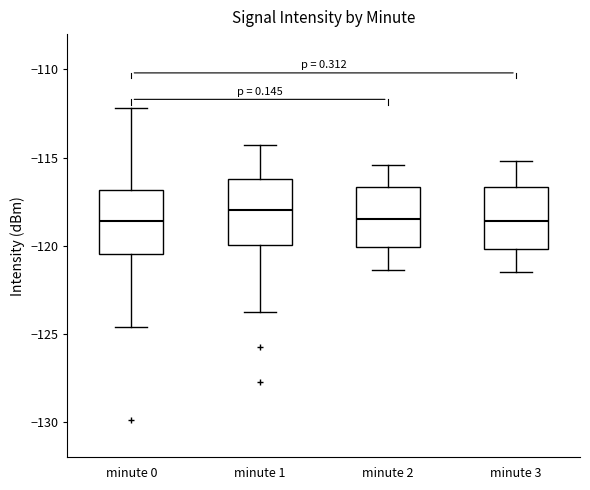

Reading left to right, transcribe this box plot: for each box, give where its median line is, the range the box spans, and where its two whiskers end, as read against the y-axis. The values are not printed on the chart, so give them approximately, as read against the axis.

minute 0: median -118.5, box -120.5 to -117.0, whiskers -124.5 to -112.0
minute 1: median -118.0, box -120.0 to -116.0, whiskers -123.5 to -114.5
minute 2: median -118.5, box -120.0 to -116.5, whiskers -121.5 to -115.5
minute 3: median -118.5, box -120.0 to -116.5, whiskers -121.5 to -115.0